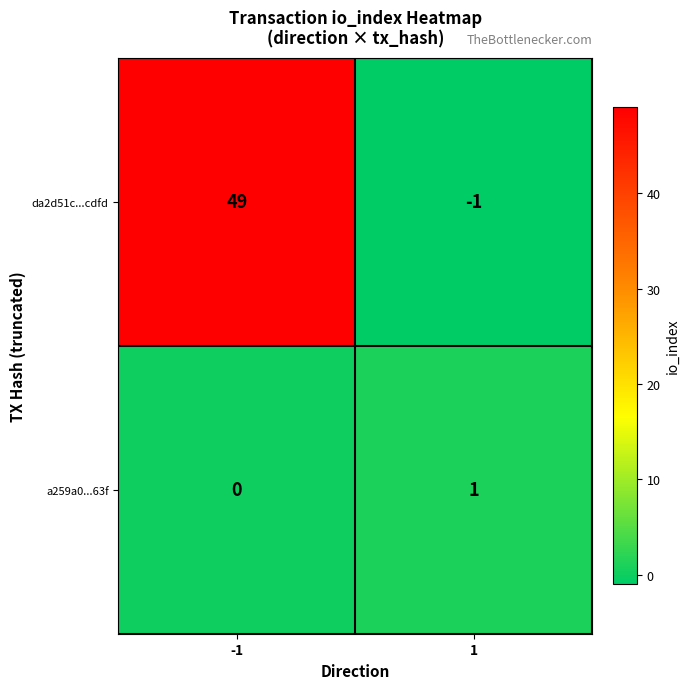

What is the total value across all series at -1?

49